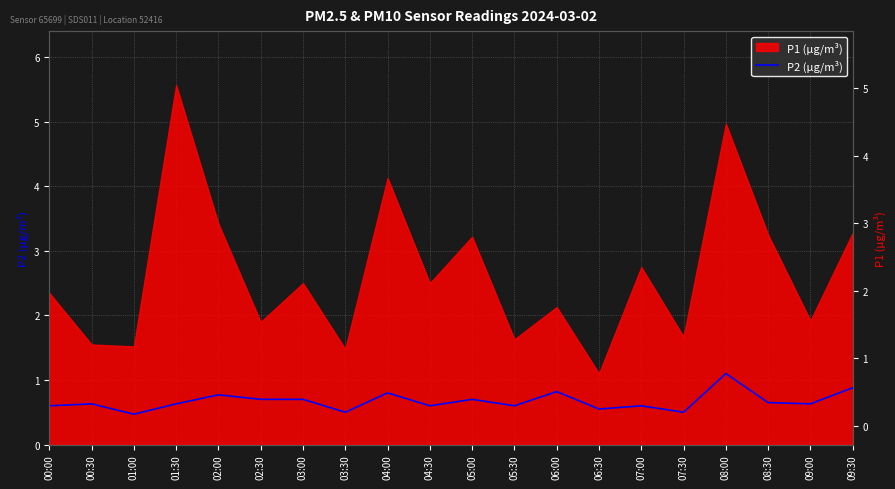

How many points are lower than both their immediate neighbors (excluding endpoints)?

7